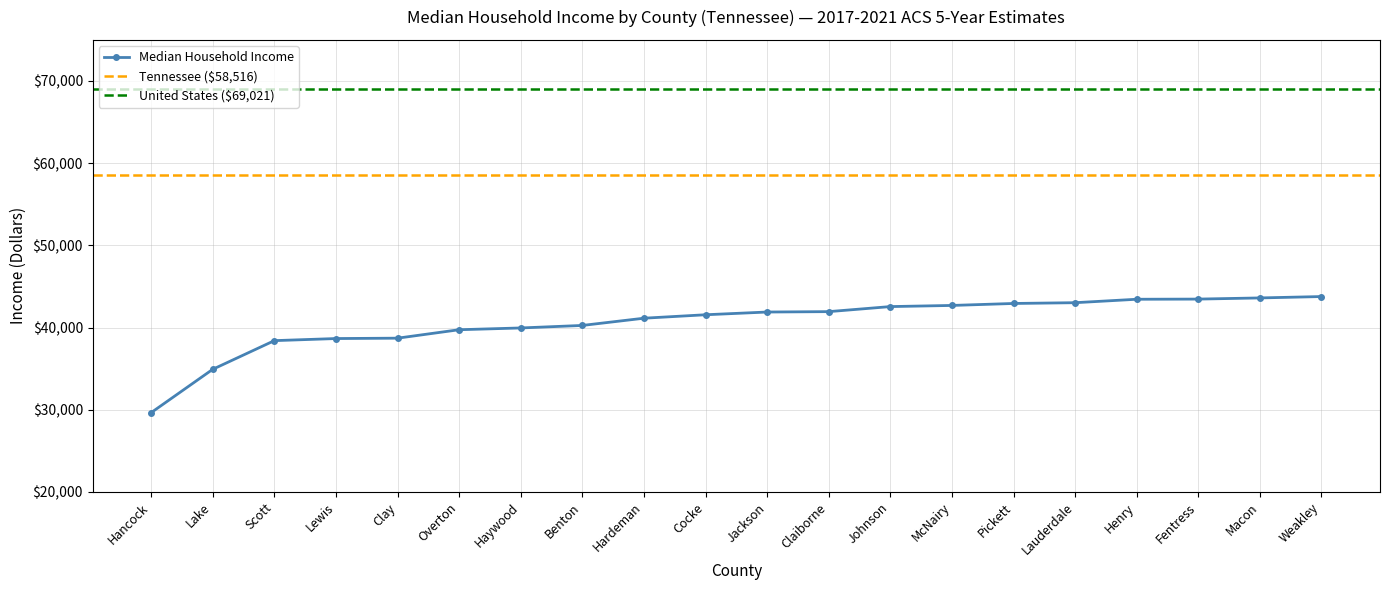

Reading left to right, what are all the values shown in this chart?

Hancock=29650	Lake=34923	Scott=38409	Lewis=38664	Clay=38709	Overton=39737	Haywood=39952	Benton=40258	Hardeman=41138	Cocke=41558	Jackson=41890	Claiborne=41938	Johnson=42552	McNairy=42691	Pickett=42931	Lauderdale=43025	Henry=43444	Fentress=43464	Macon=43605	Weakley=43773